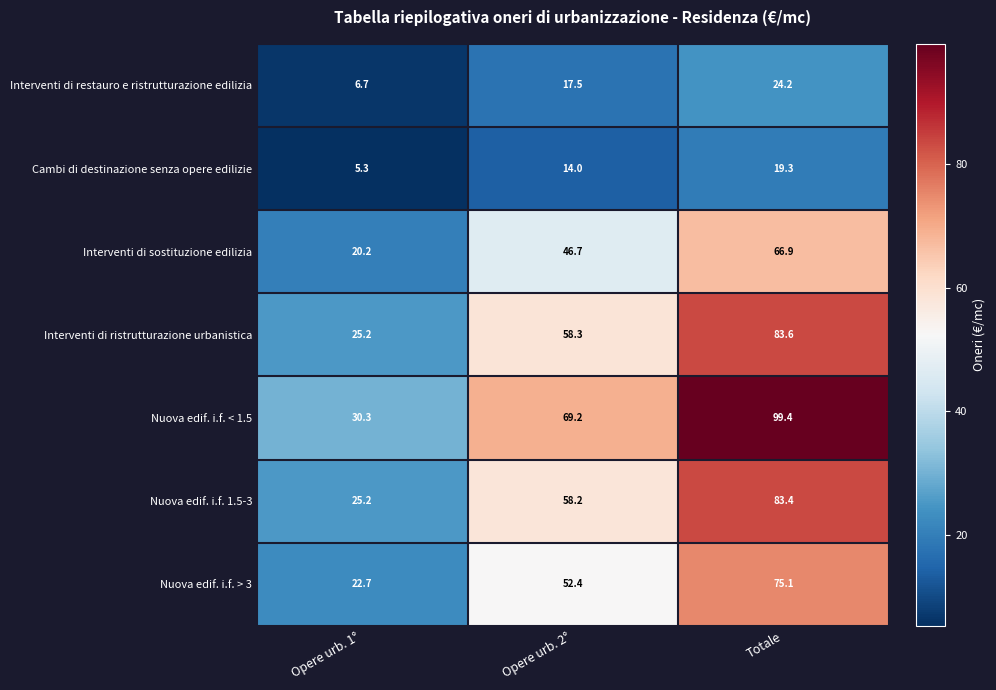

Reading left to right, list all the values displayed in this chart.

Interventi di restauro e ristrutturazione edilizia: 6.7	17.5	24.2
Cambi di destinazione senza opere edilizie: 5.3	14.0	19.3
Interventi di sostituzione edilizia: 20.2	46.7	66.9
Interventi di ristrutturazione urbanistica: 25.2	58.3	83.6
Nuova edif. i.f. < 1.5: 30.3	69.2	99.4
Nuova edif. i.f. 1.5-3: 25.2	58.2	83.4
Nuova edif. i.f. > 3: 22.7	52.4	75.1